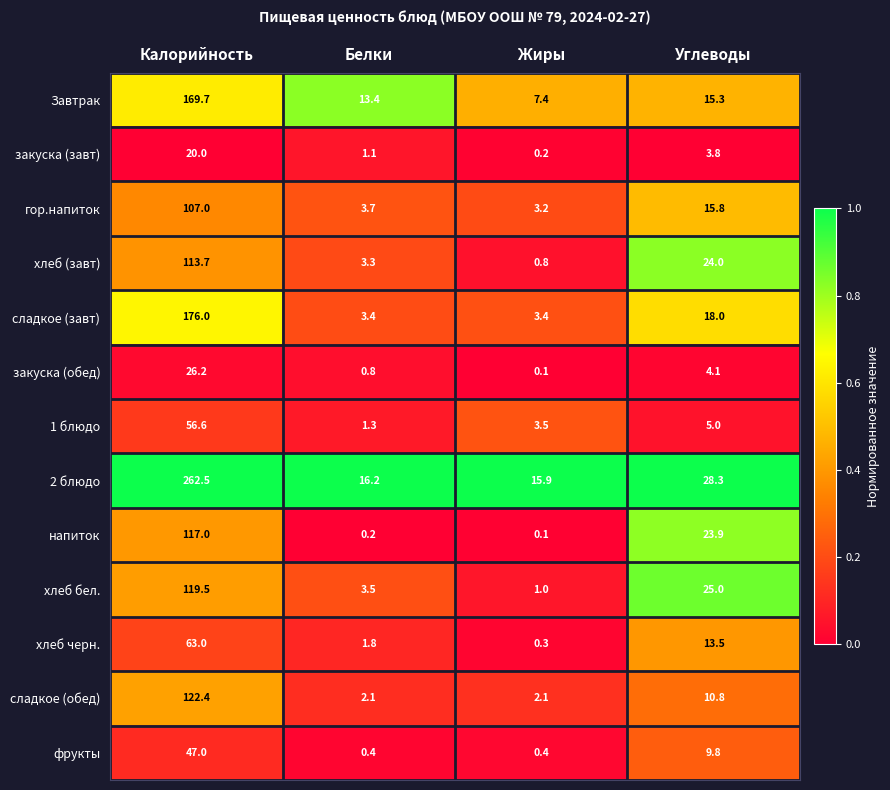

Which category has the lowest value across all series?

Жиры